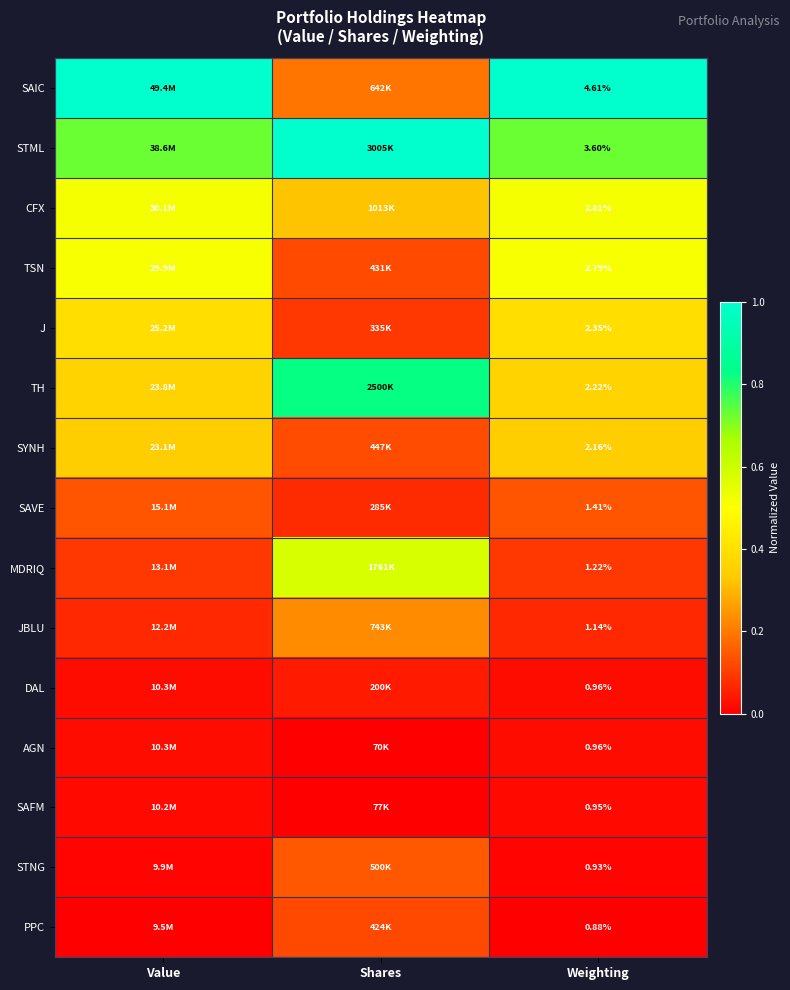

What is the greatest value displayed?

1.0